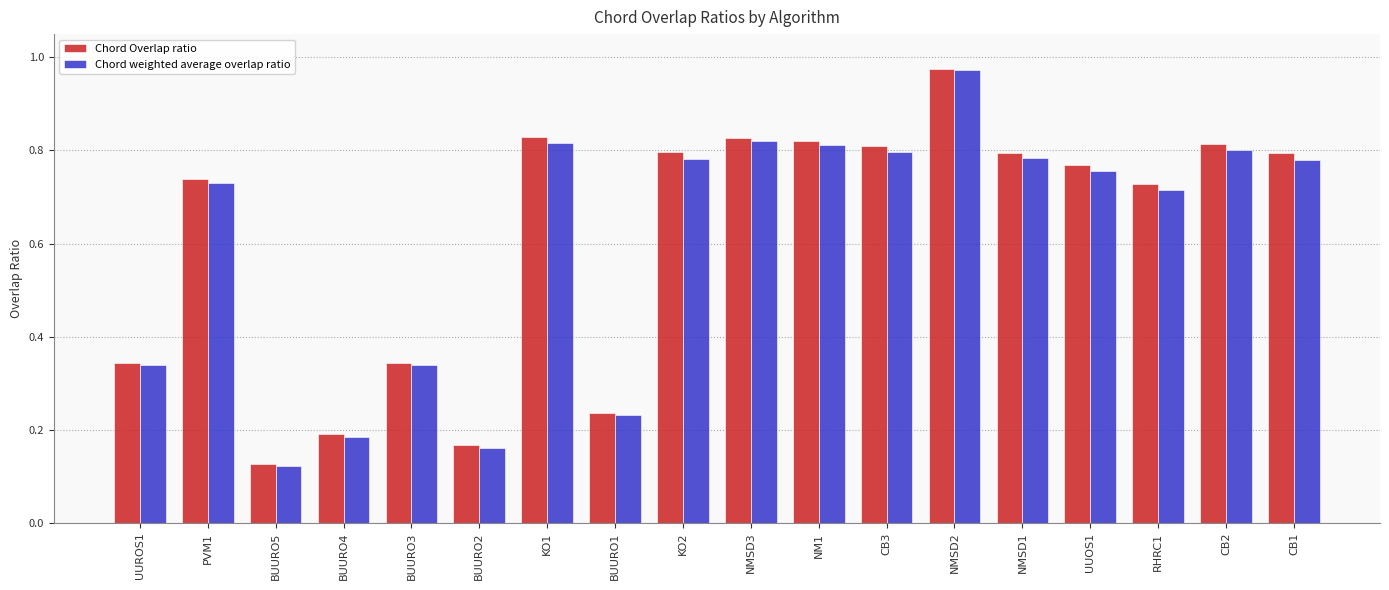

The value of Chord weighted average overlap ratio at NMSD1 is 0.8. True or false?

True